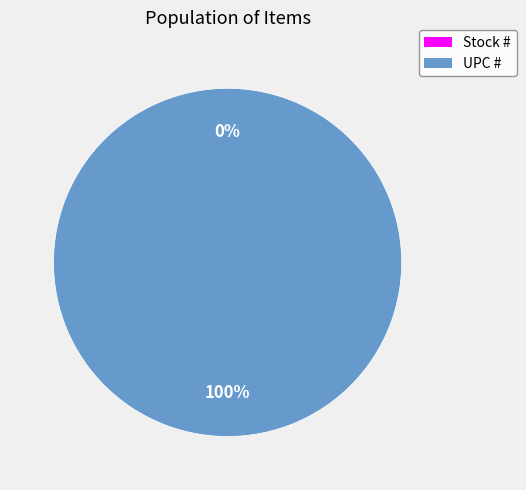

What is the majority slice?

UPC #